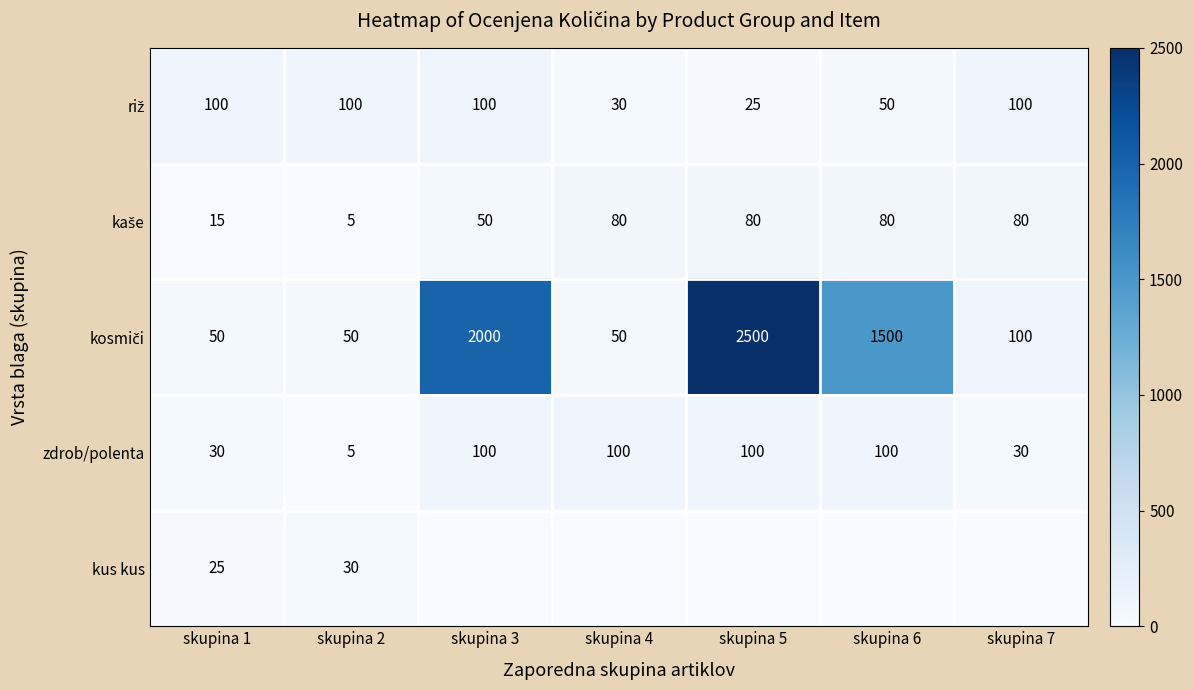

What is the sum of all zdrob/polenta values?

465